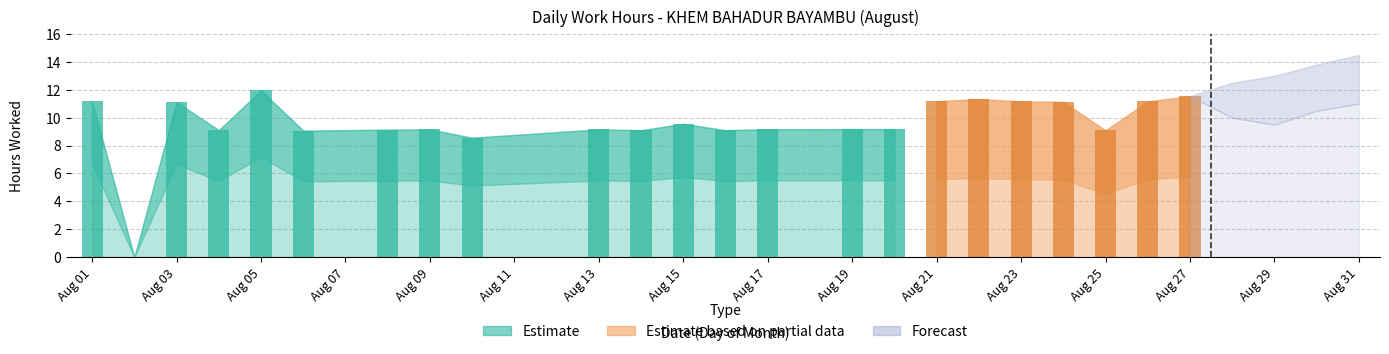

Rank the categories by value from highest to lowest.

5, 27, 22, 21, 1, 23, 26, 24, 3, 15, 19, 20, 17, 9, 13, 8, 4, 14, 16, 25, 6, 10, 2